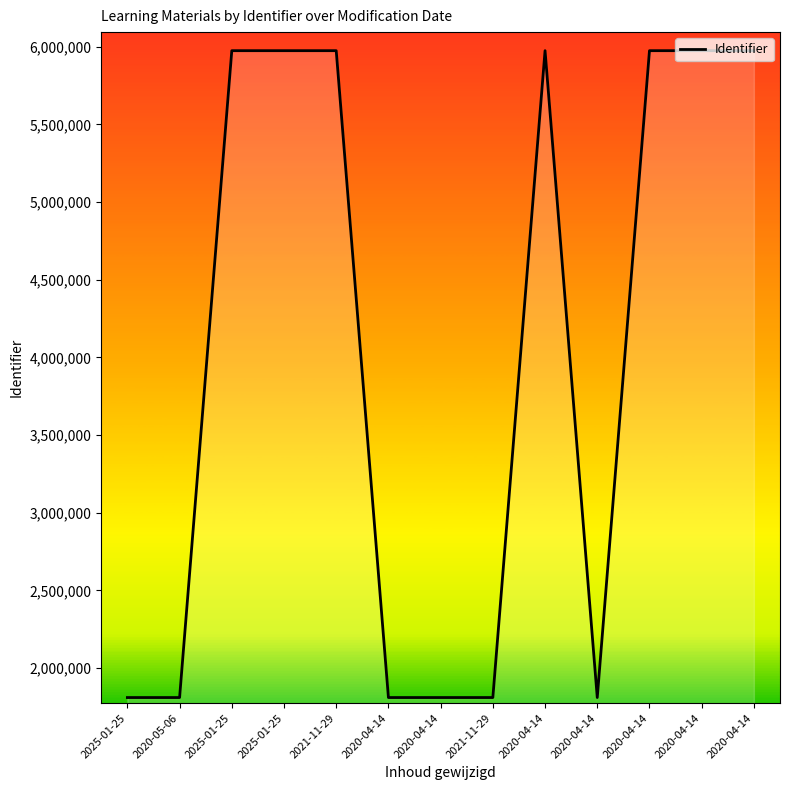

Reading right to left, transcribe all the data shown in this chart.

5975142	5975139	5975138	1810571	5975132	1810569	1810567	1810563	5975125	5975124	5975123	1810556	1810555